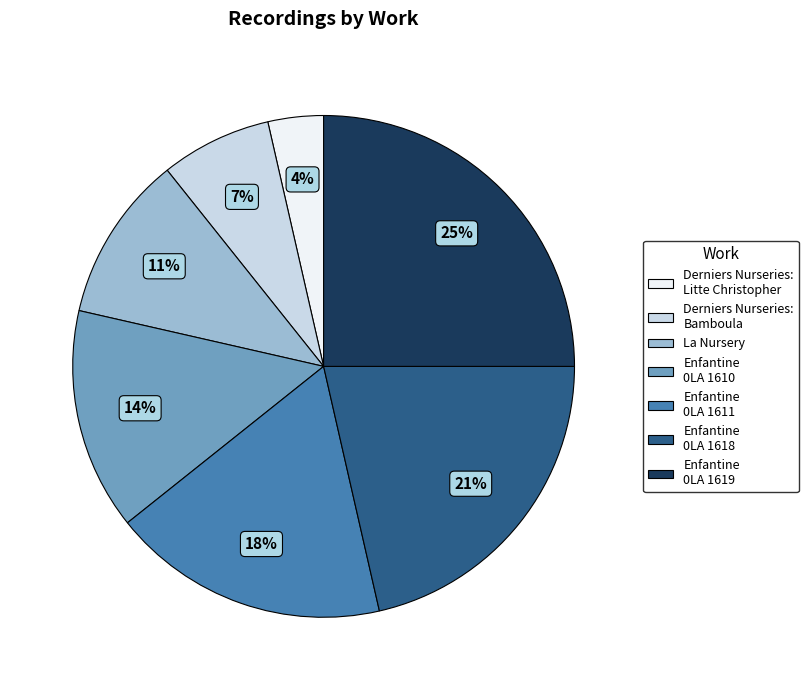

Is there any slice that represents more than half of the pie?

No